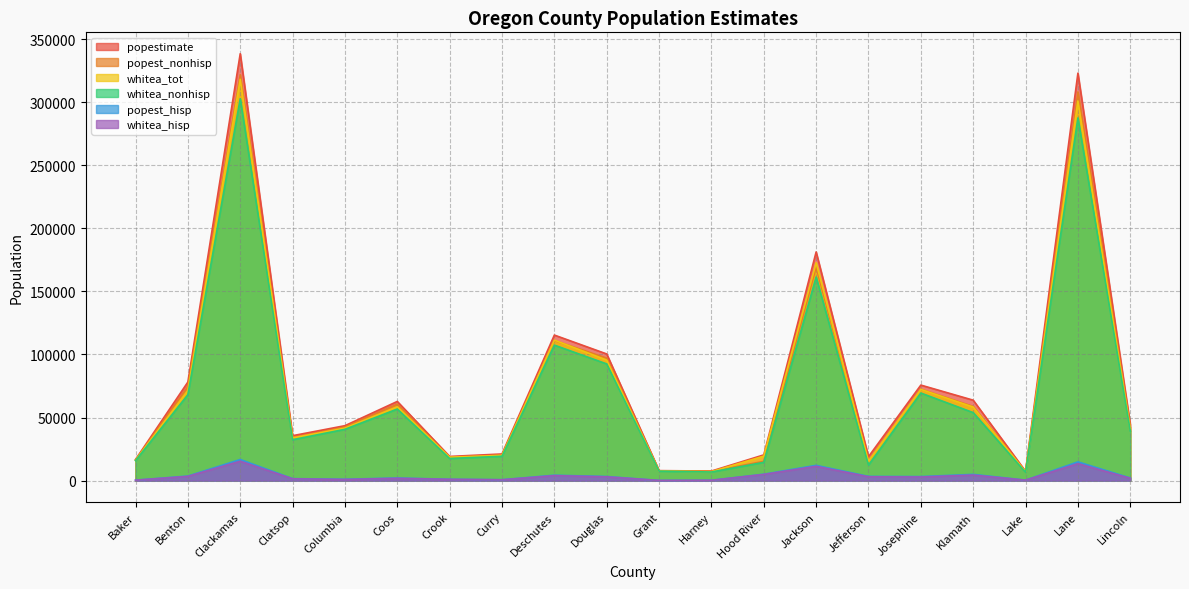

At which category does popest_hisp reach its first local valley?

Columbia